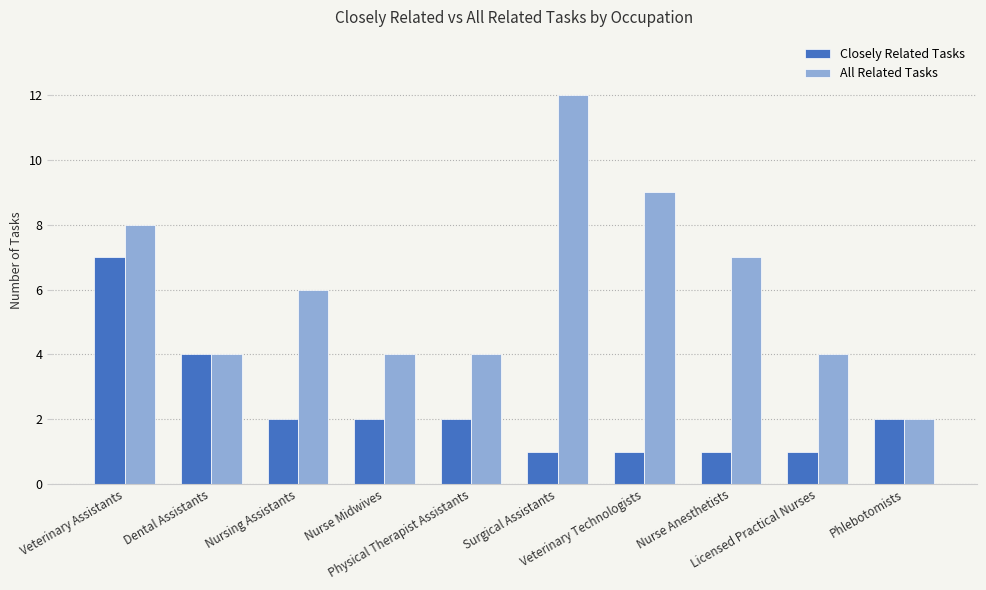

How many distinct data groups are displayed?

2